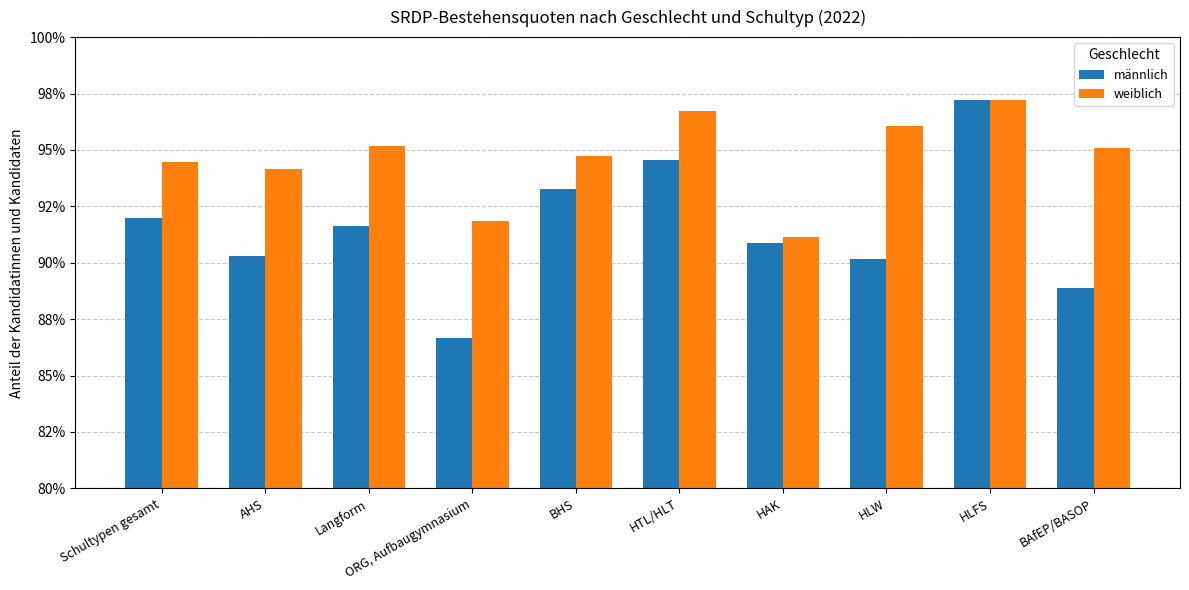

Is the value of weiblich at HAK greater than the value of männlich at HLW?

Yes